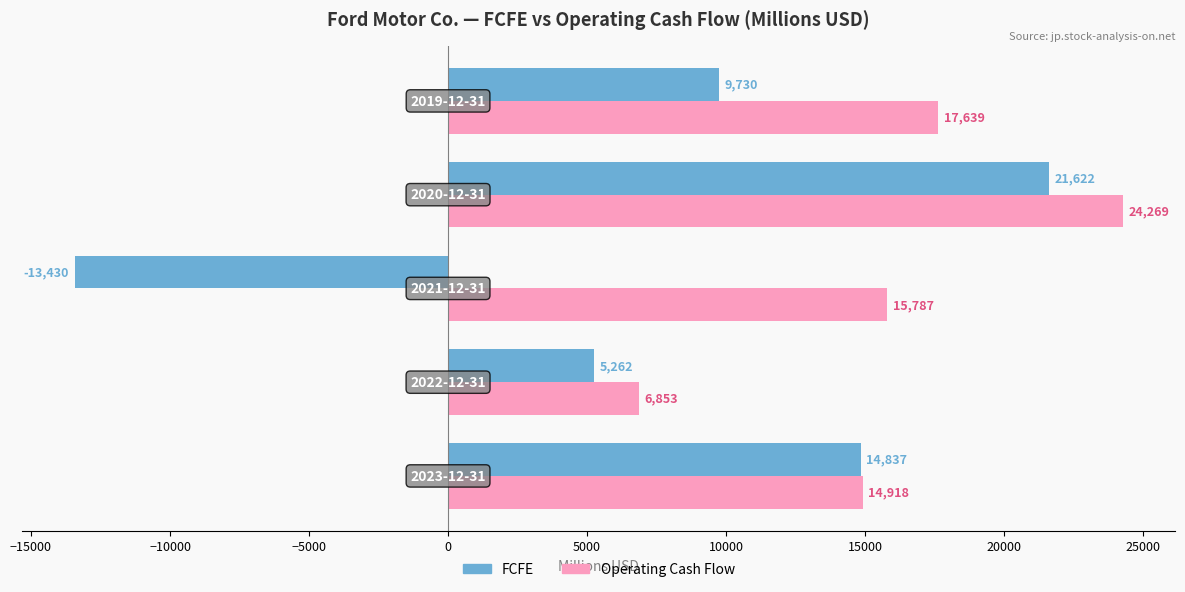

Rank the series by their maximum value, from highest to lowest.

Operating Cash Flow, FCFE